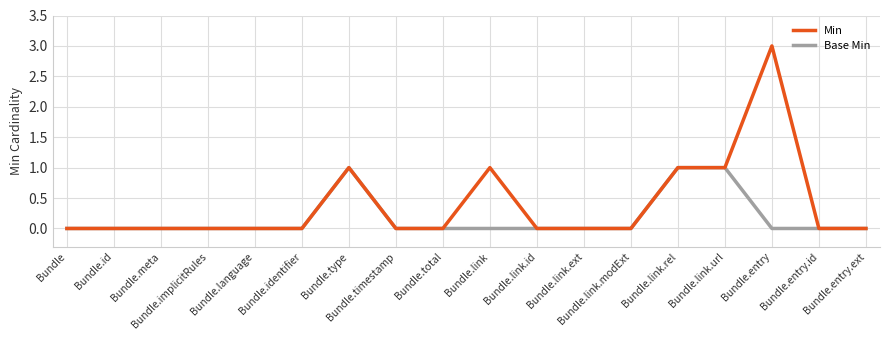

What position from the left is Bundle.timestamp?

8